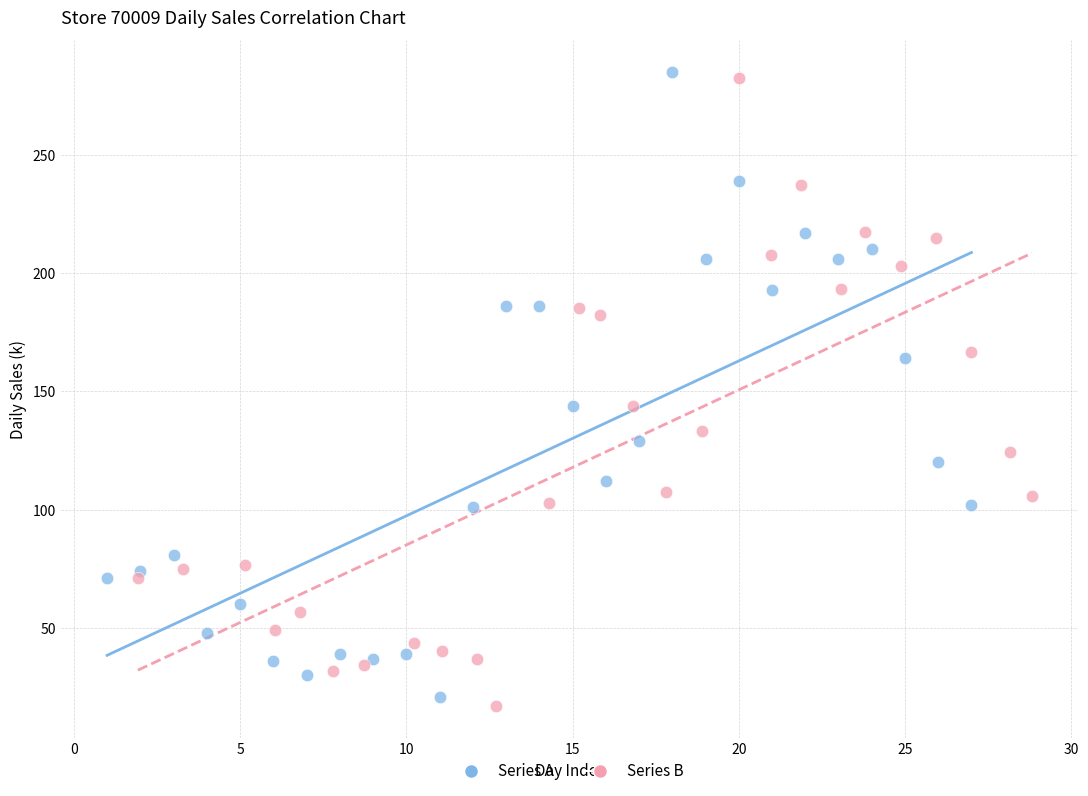

What are all the series names shown in the legend?

Series A, Series B